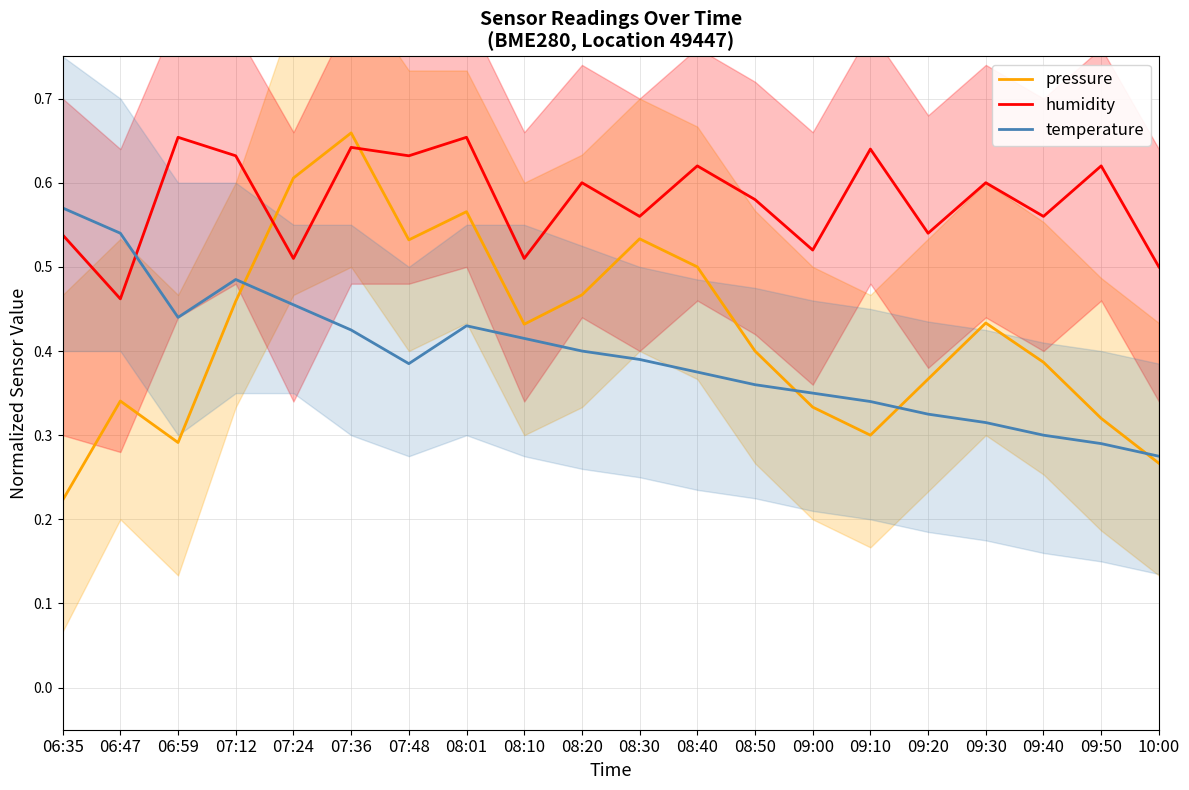

Does the chart have visible grid lines?

Yes